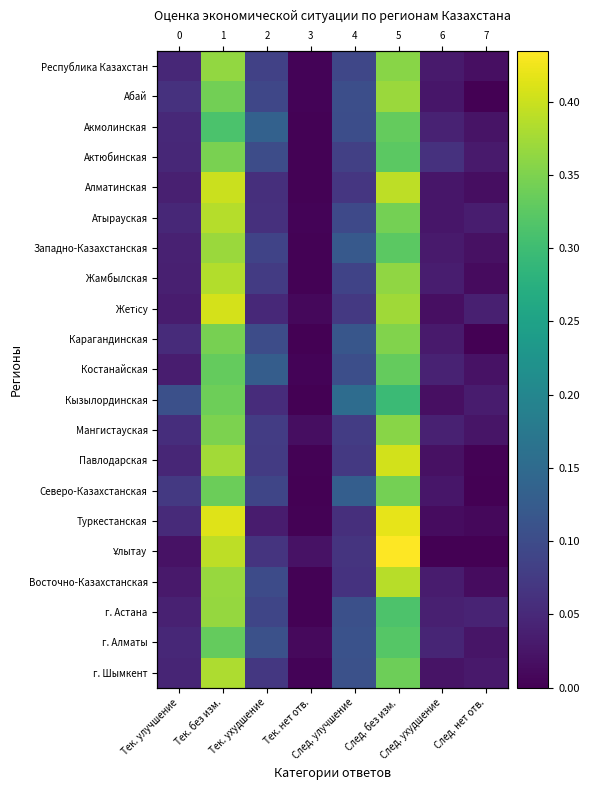

The Западно-Казахстанская series shows 0.0 at Тек. нет отв.. True or false?

False